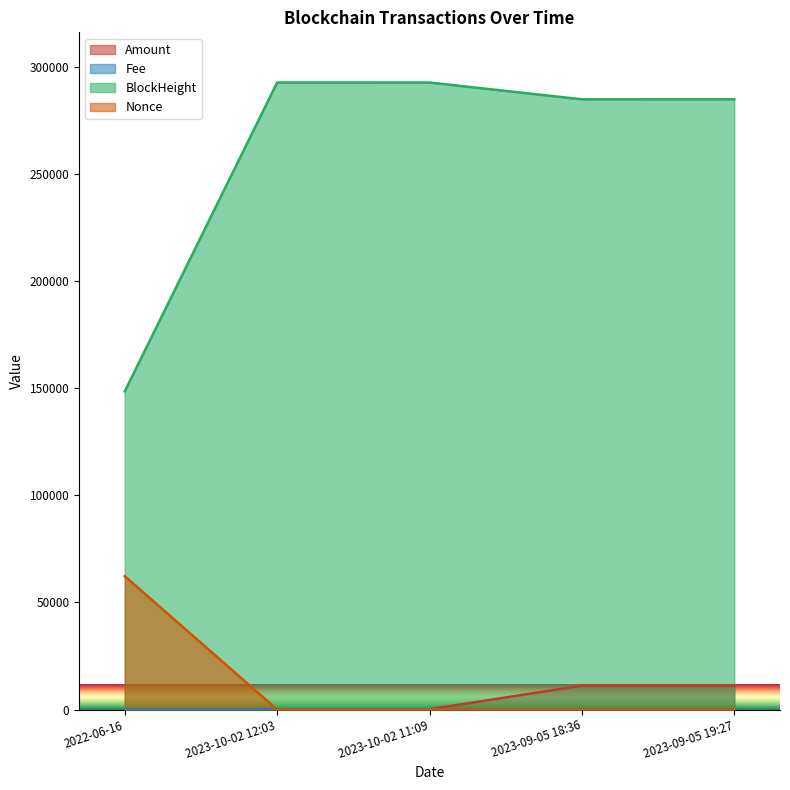

Is it true that Amount equals 165.1 at 2023-10-02 11:09?

False